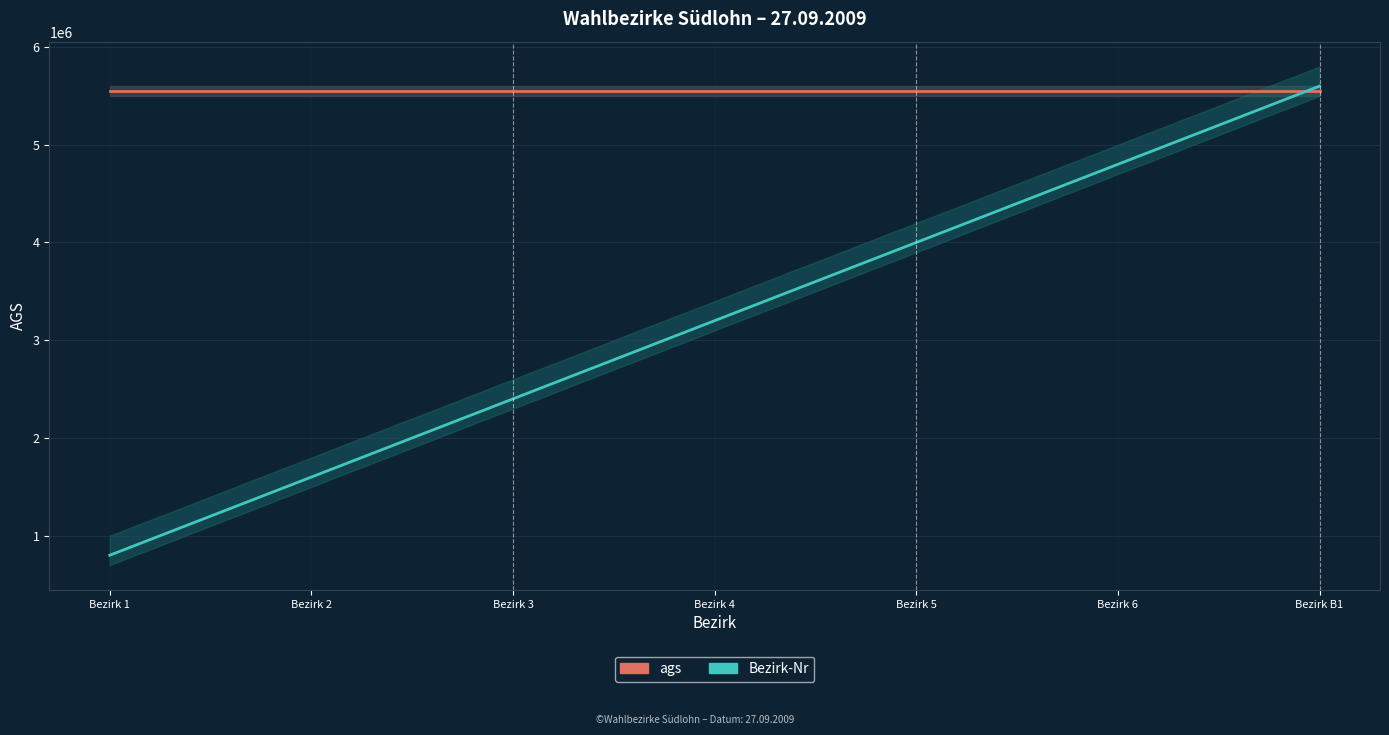

What position from the right is Bezirk 3?

5